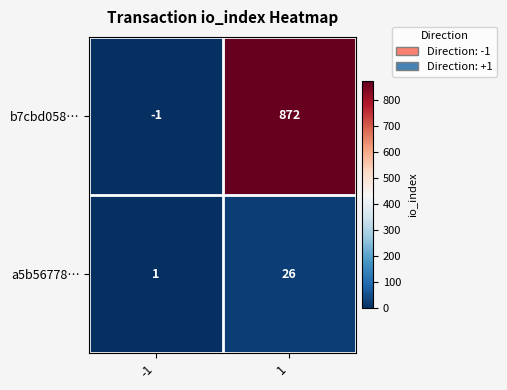

How many distinct data groups are displayed?

2